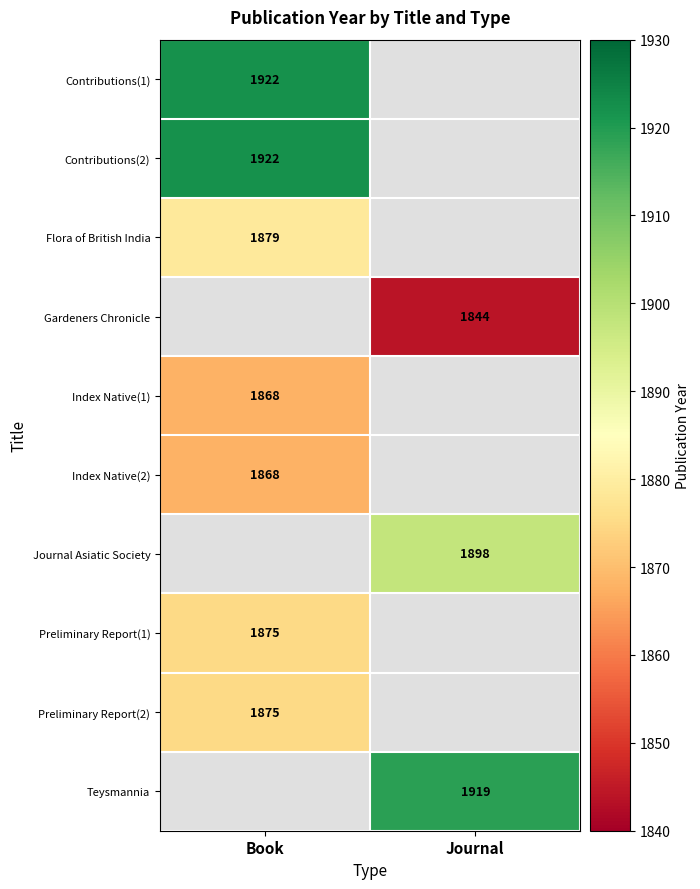

Is it true that Index Native(2) equals 3064 at Book?

False